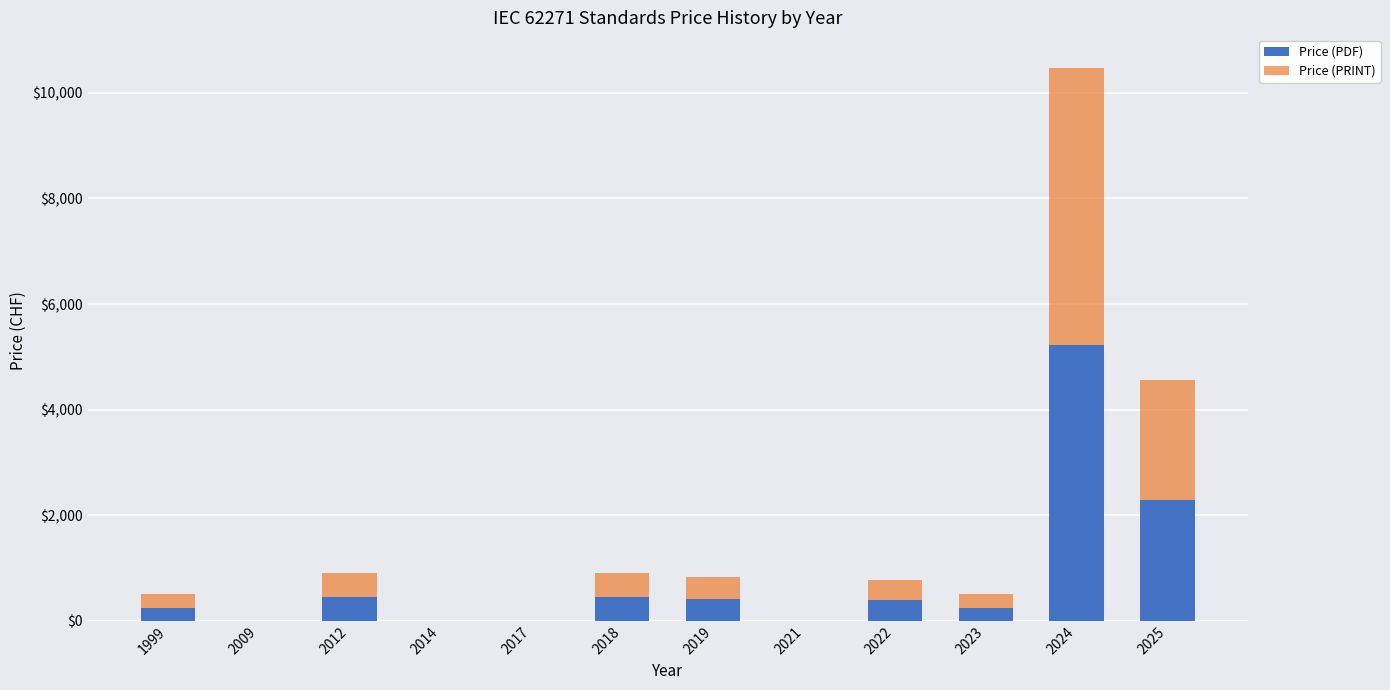

What is the maximum value for Price (PDF)?

5233